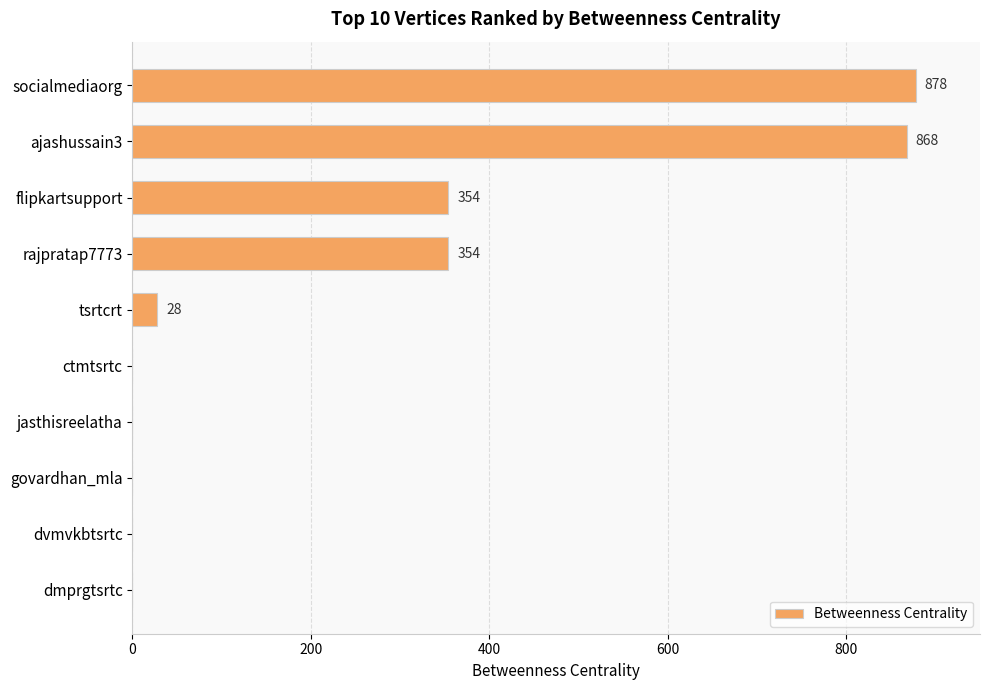

What is the sum of all values?

2482